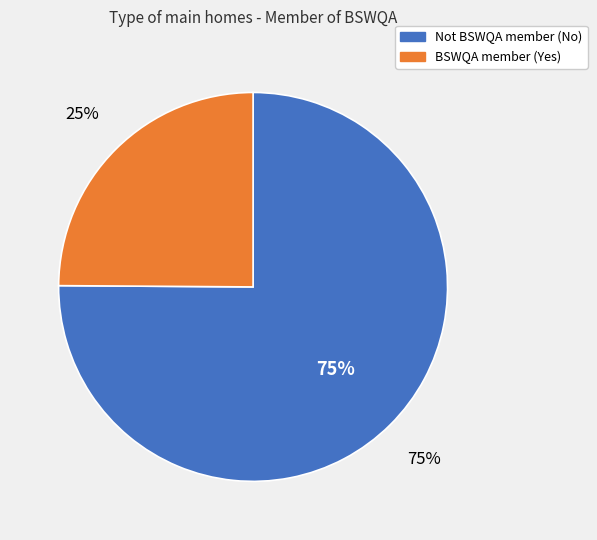

Which category has the smallest portion of the pie?

Yes